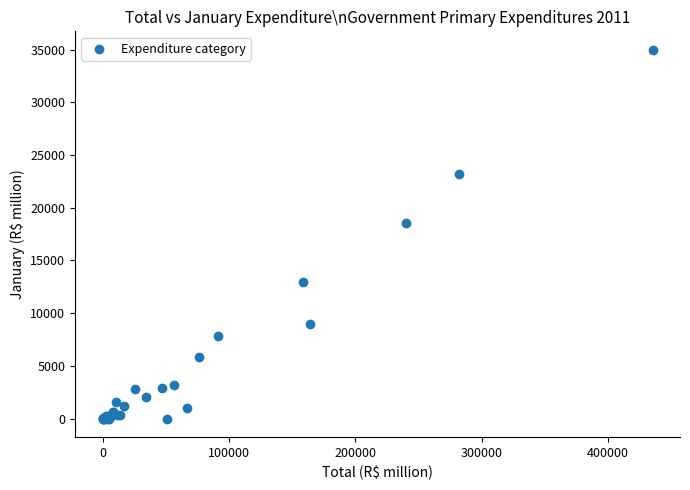

What Y value in the scatter plot is closest to 17489?

18507.5